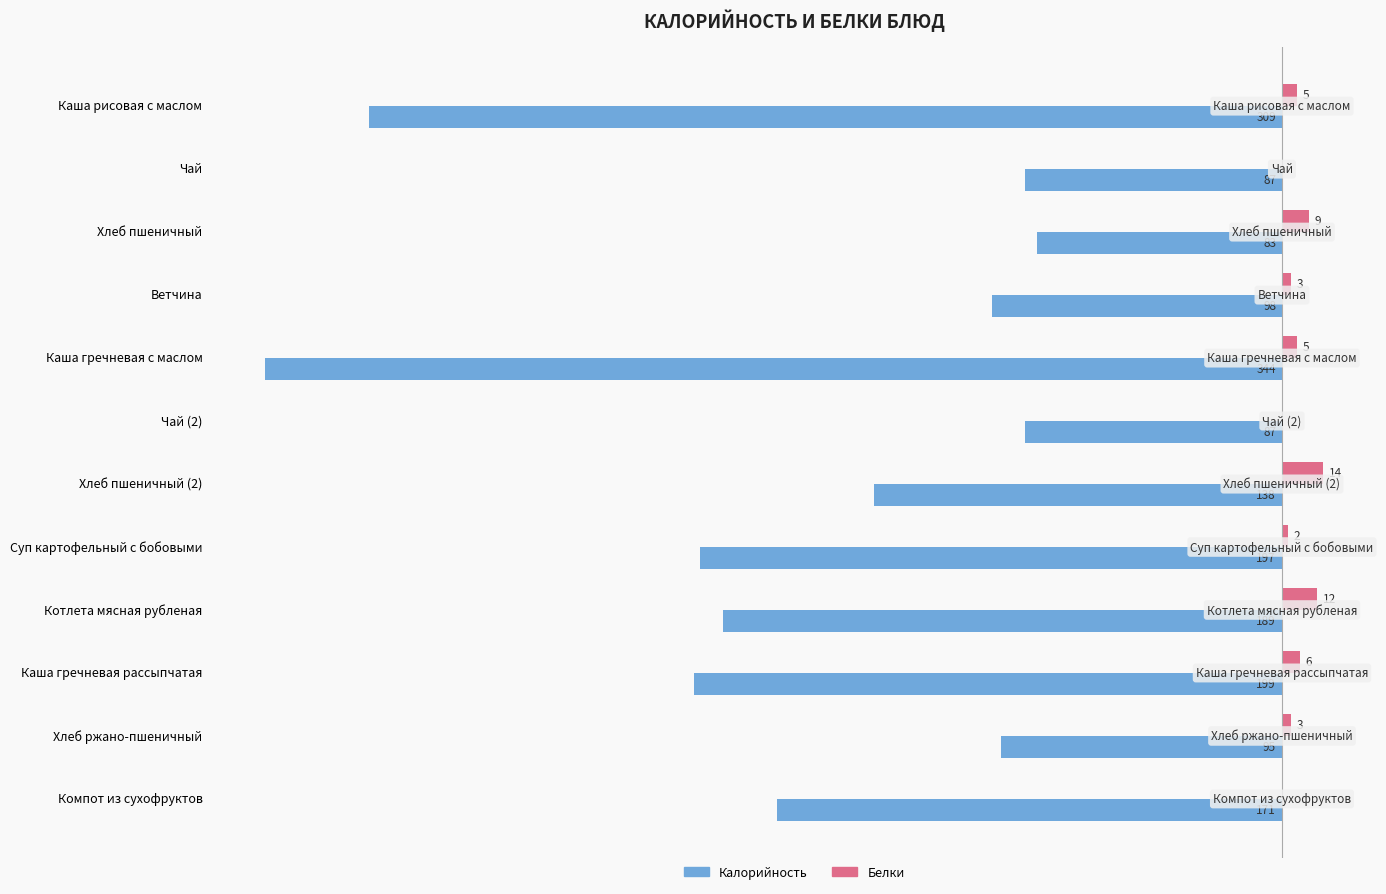

What are all the series names shown in the legend?

Калорийность, Белки